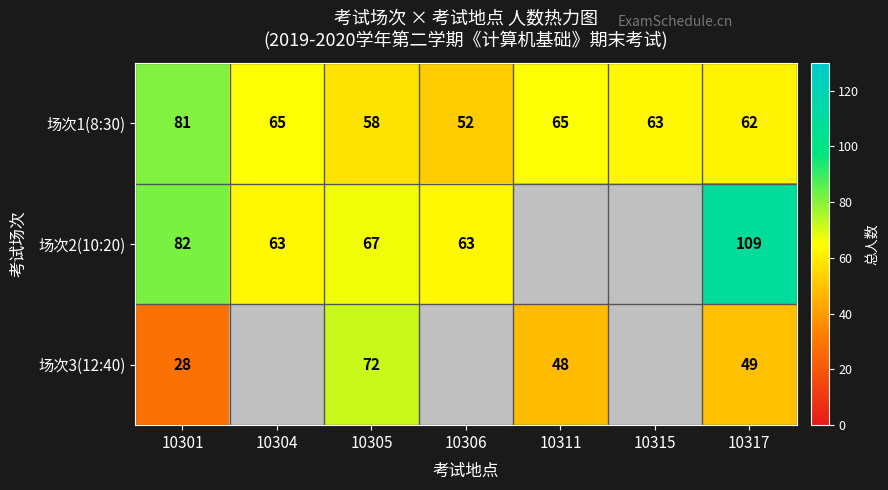

The value of 场次2(10:20) at 10301 is 123.3. True or false?

False